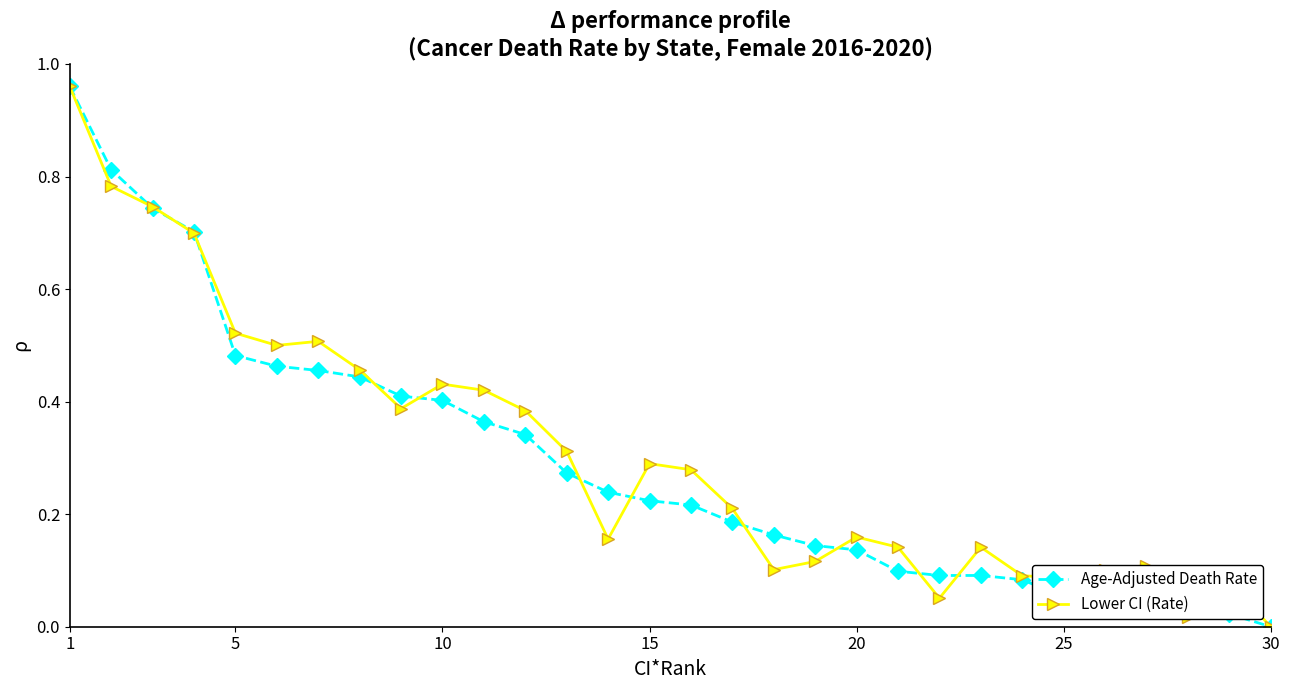

True or false: Age-Adjusted Death Rate and Lower CI (Rate) intersect in this chart.

True